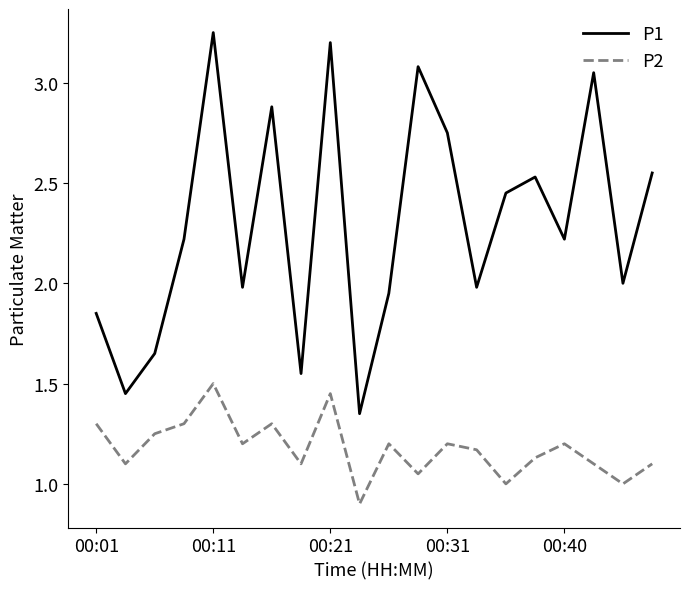

True or false: P1 and P2 cross at least once.

False